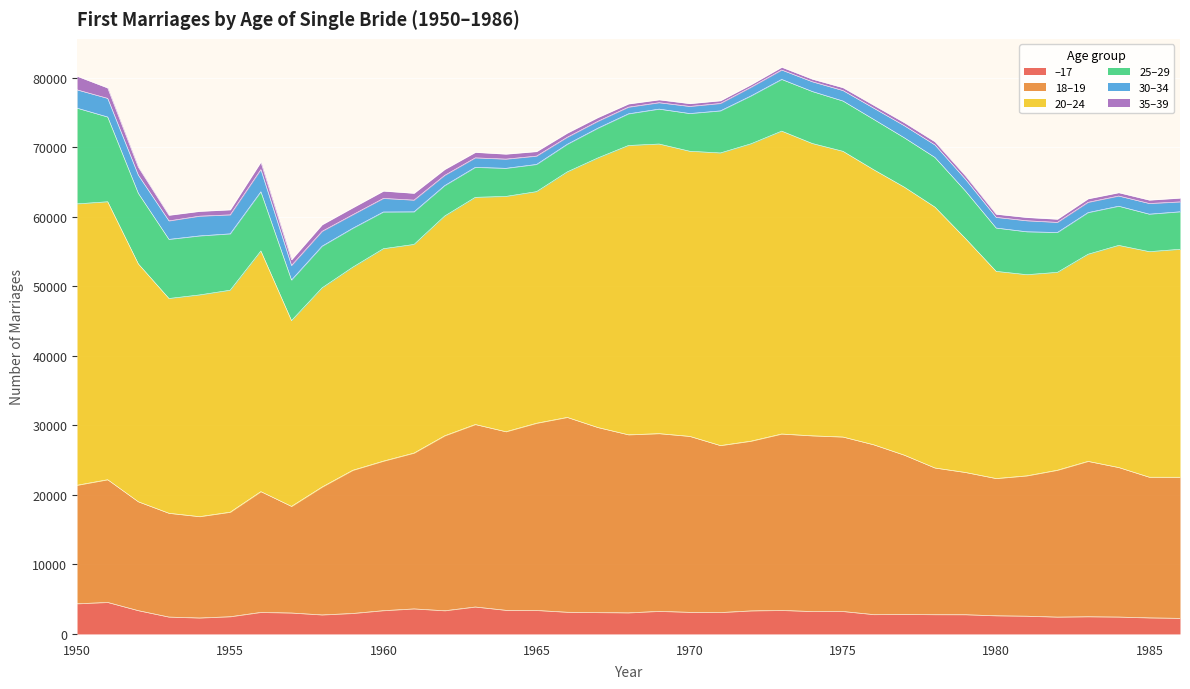

Is the value of 35–39 at 1982 greater than the value of 18–19 at 1950?

No